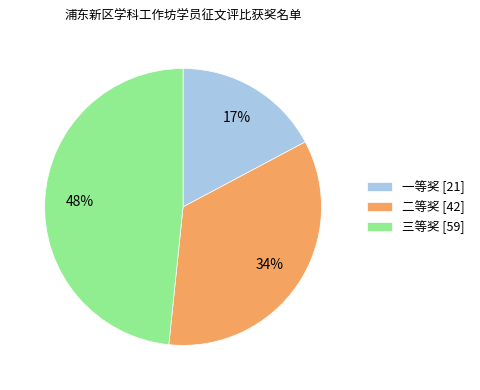

What is the ratio of the value at 二等奖 to the value at 一等奖?

2.0